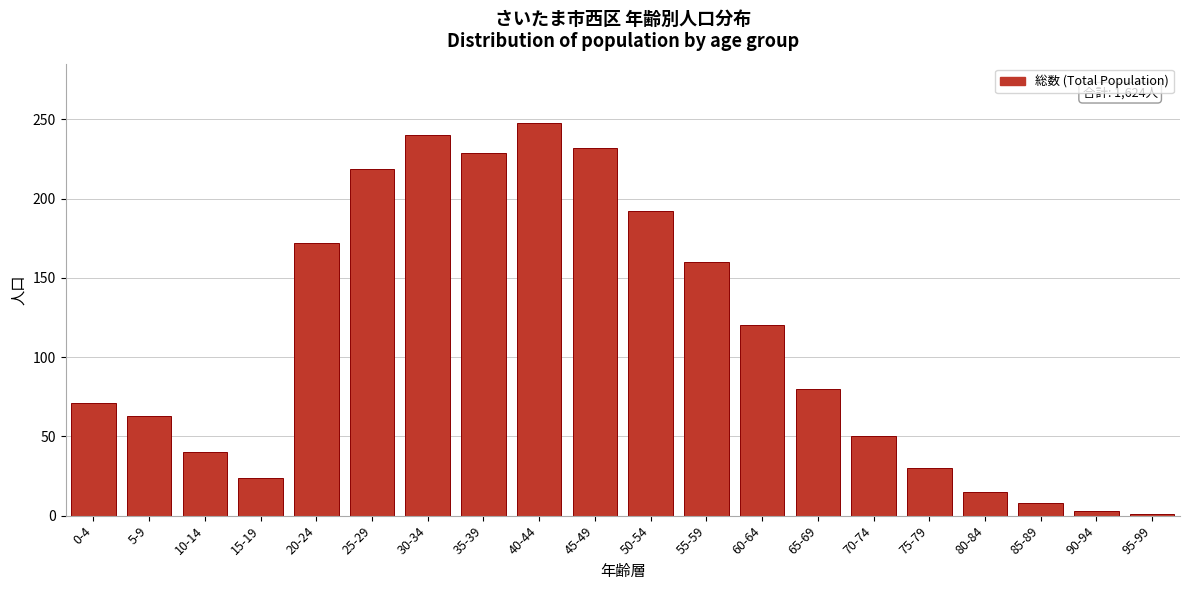

Reading left to right, list all the values displayed in this chart.

71	63	40	24	172	219	240	229	248	232	192	160	120	80	50	30	15	8	3	1